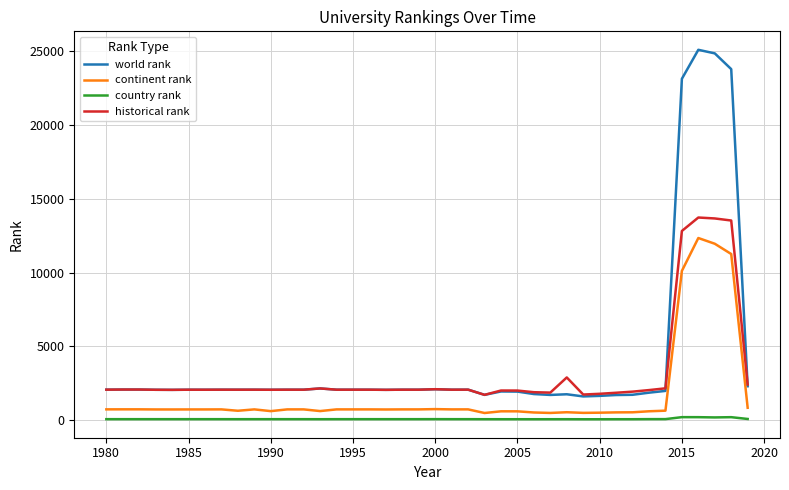

Which series has the widest spread of values?

world rank